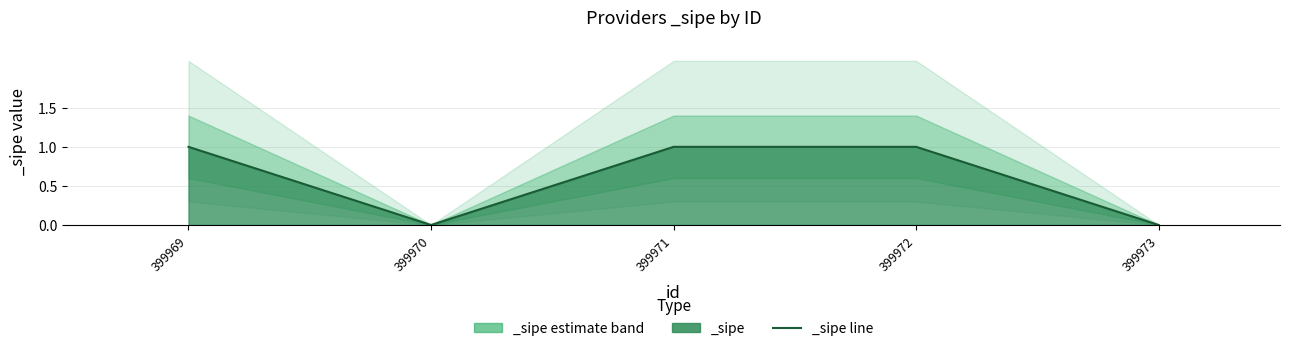

What is the maximum value shown in the chart?

1